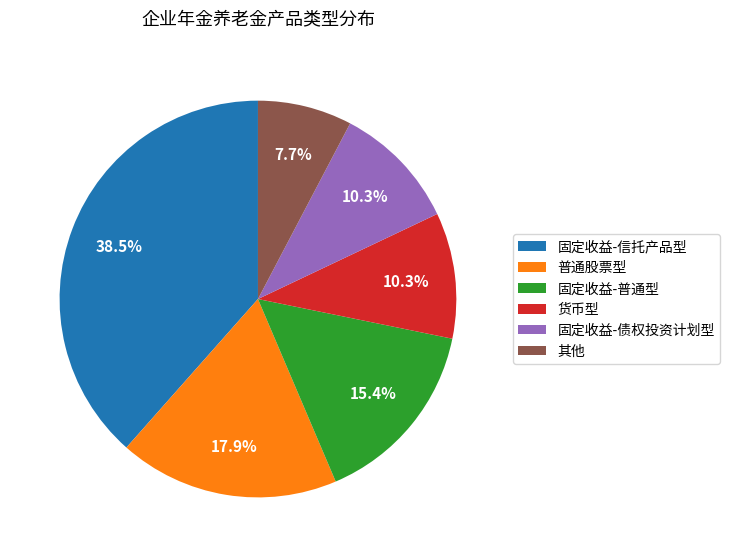

To the nearest percent, what is the difference between the largest and smallest slice percentages?

31%